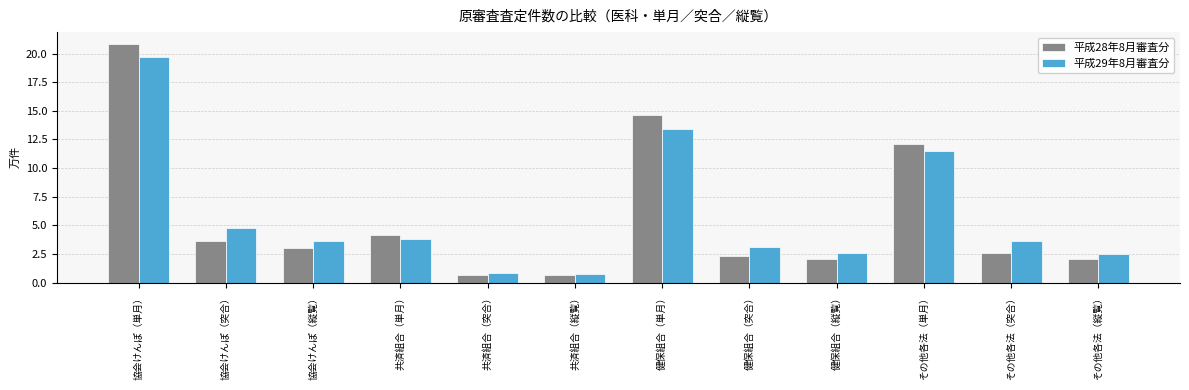

Count the number of data series in this chart.

2